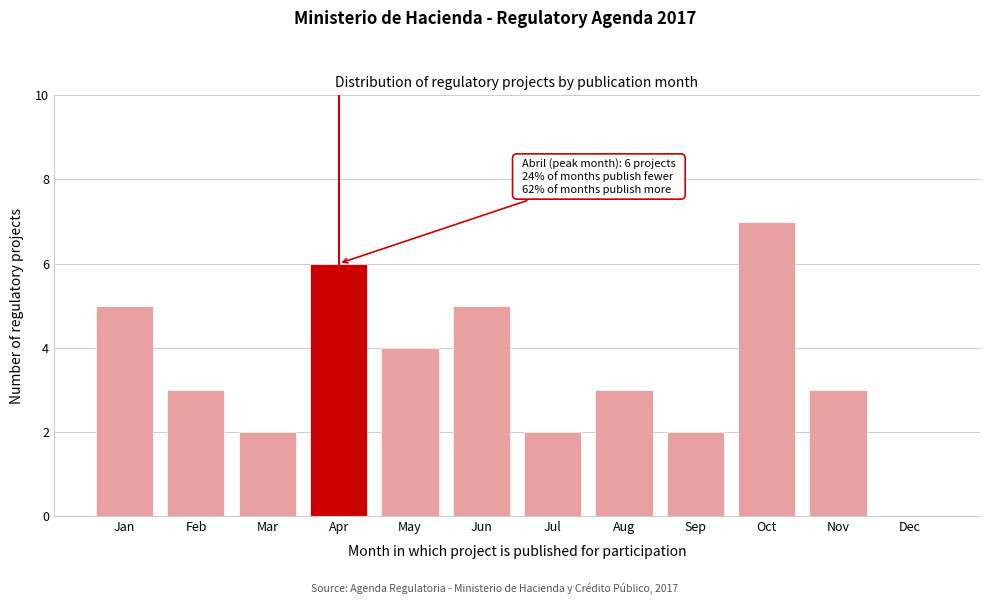

Reading left to right, what are all the values shown in this chart?

Jan=5	Feb=3	Mar=2	Apr=6	May=4	Jun=5	Jul=2	Aug=3	Sep=2	Oct=7	Nov=3	Dec=0